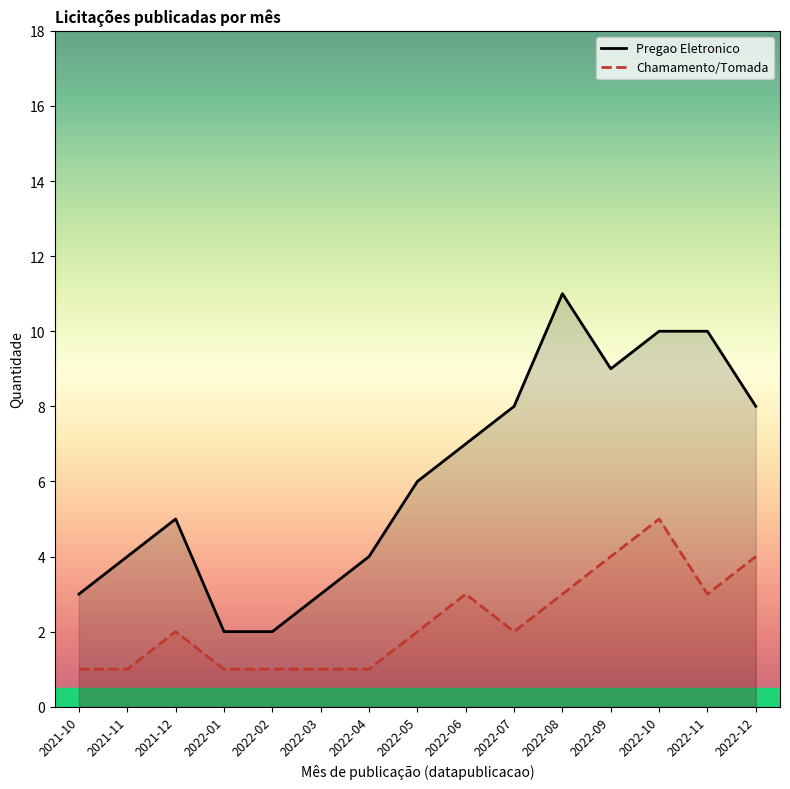

How many lines are shown in the chart?

2